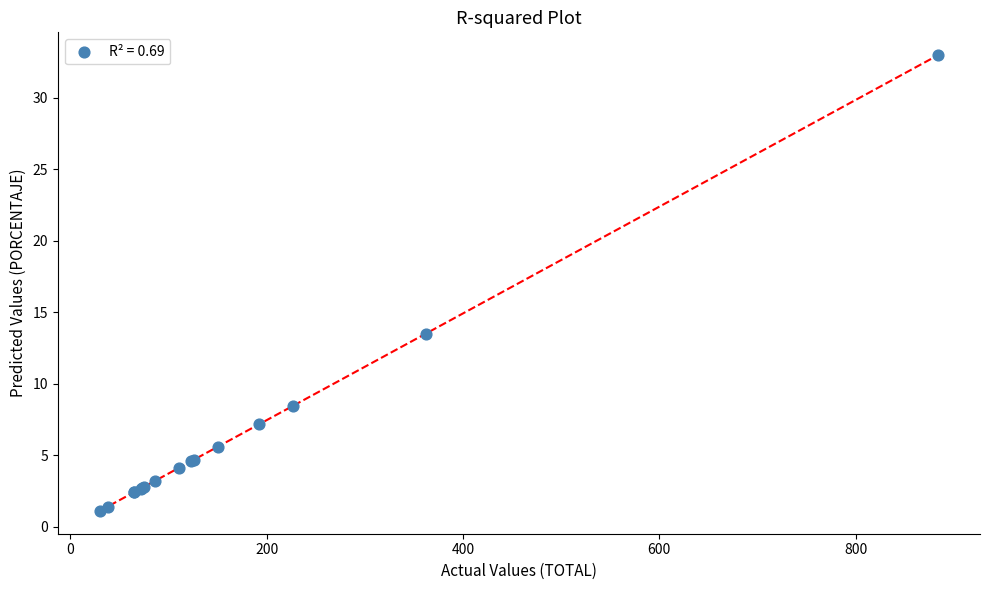

What Y value in the scatter plot is closest to 17?

13.5